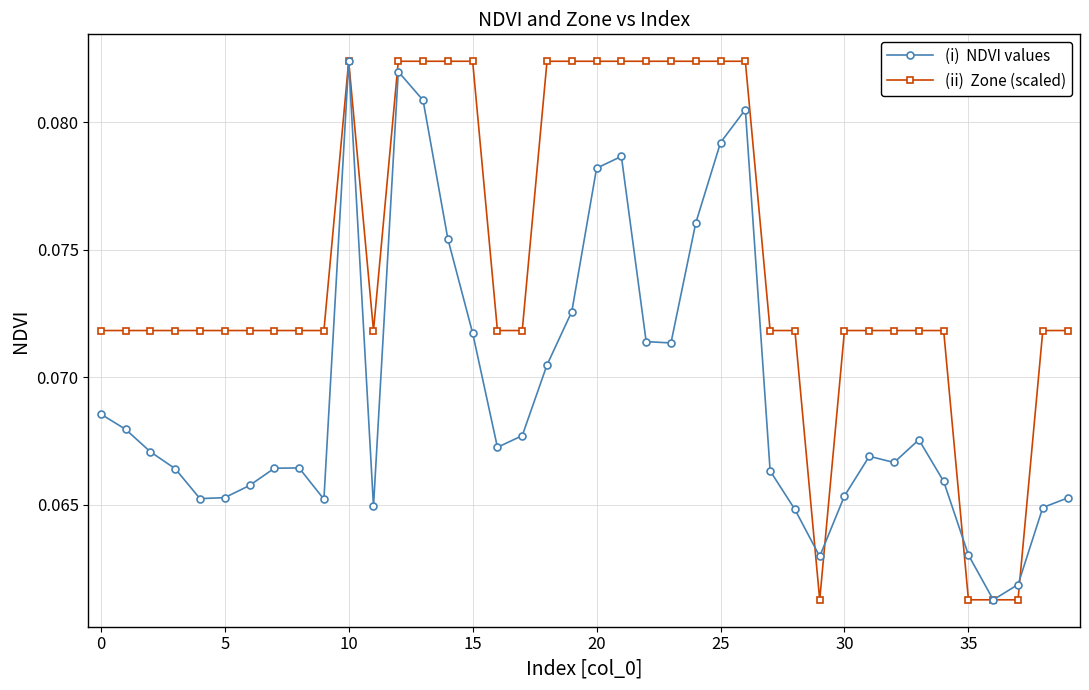

Does the chart have visible grid lines?

Yes